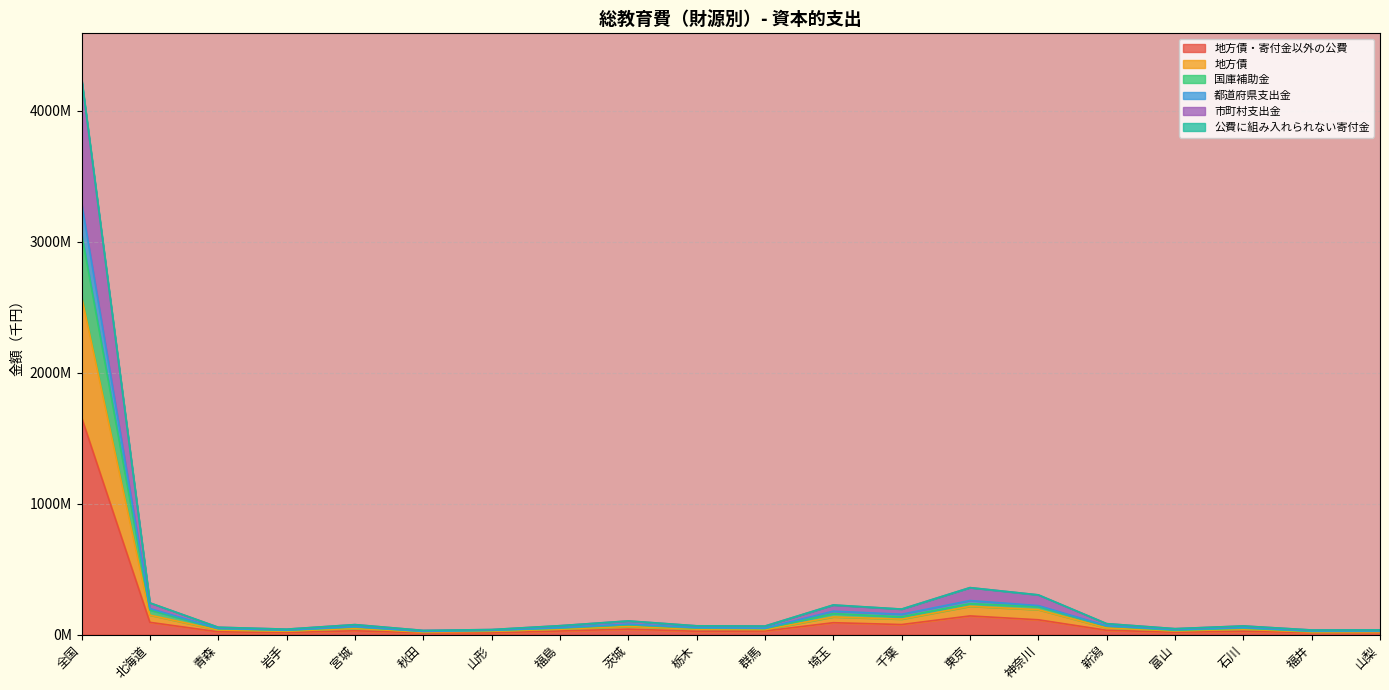

What value does the 地方債 series have at 埼玉?

134.8